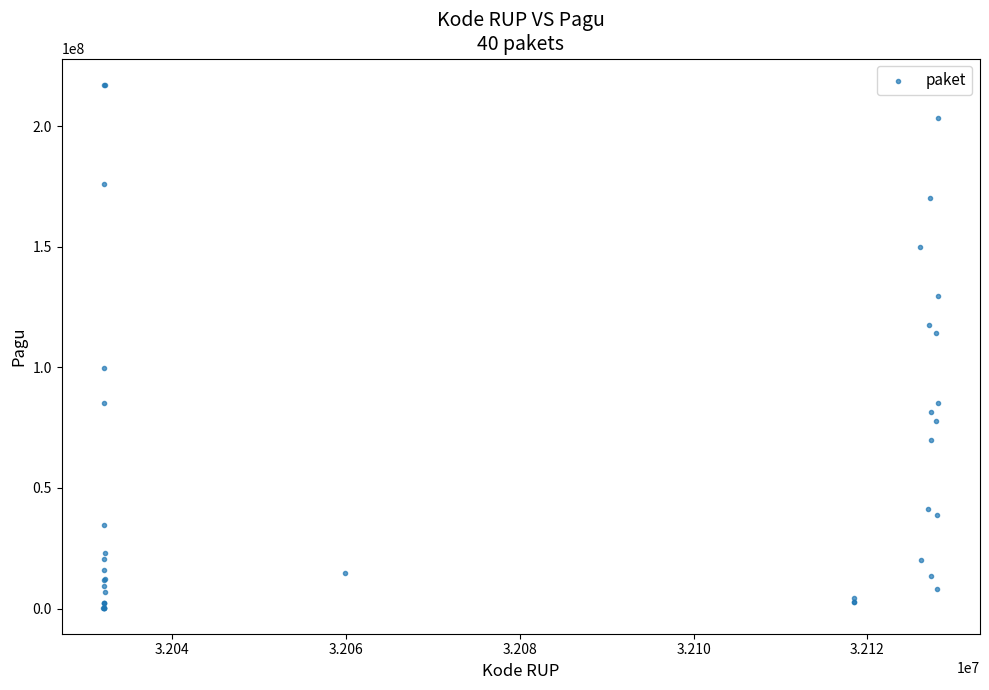

What Y value in the scatter plot is closest to 108830000?

114296000